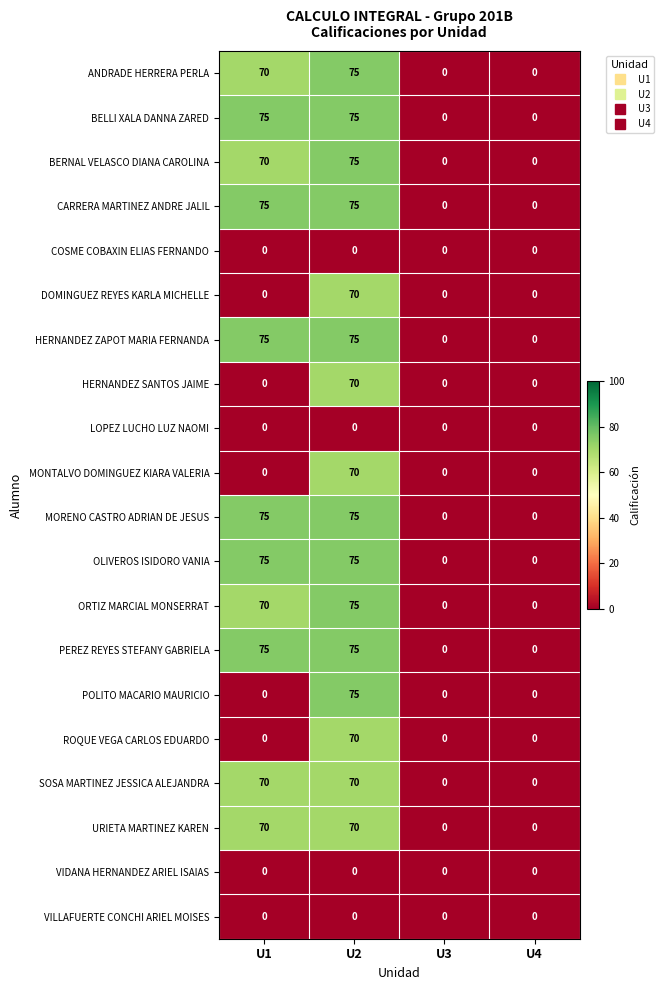

What is the approximate value of BERNAL VELASCO DIANA CAROLINA at U2, to the nearest 5?

75